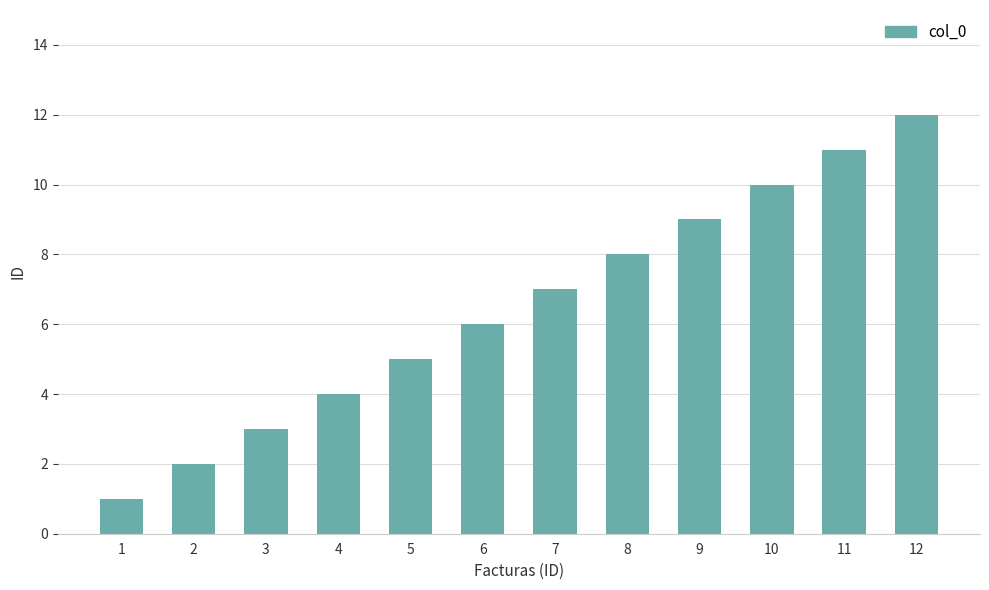

The chart shows a value of 11 at 11. True or false?

True